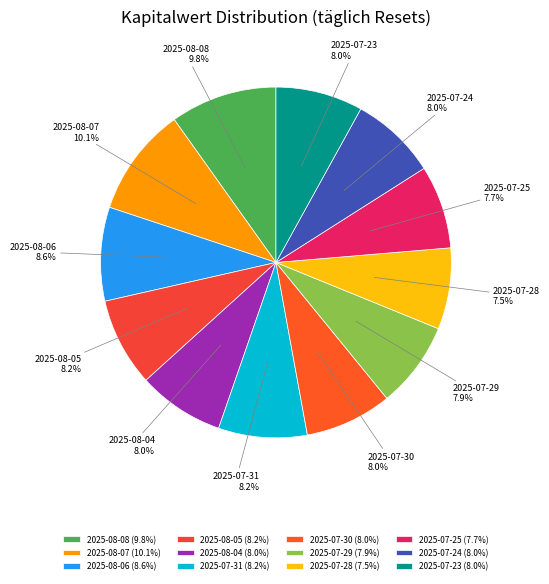

How many slices are in this pie chart?

12